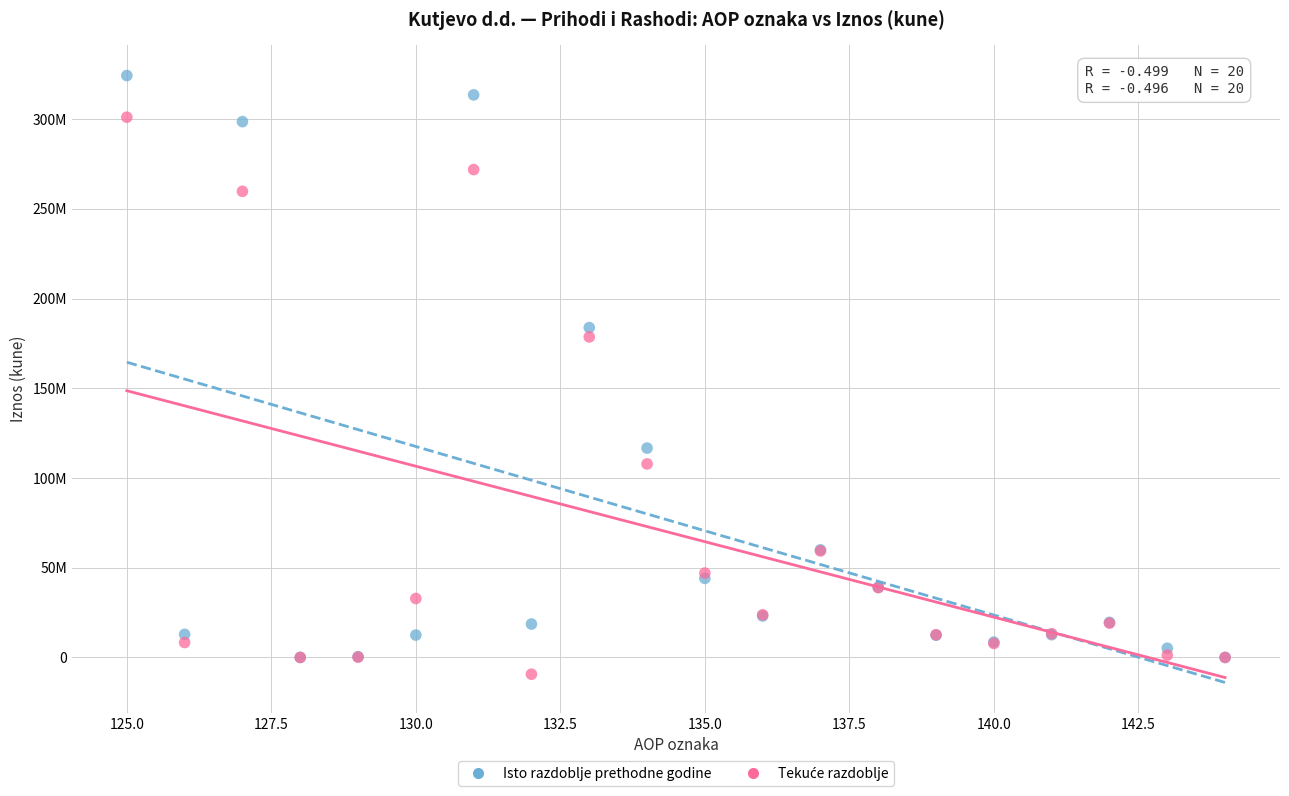

Which series contains the highest Y value?

Isto razdoblje prethodne godine